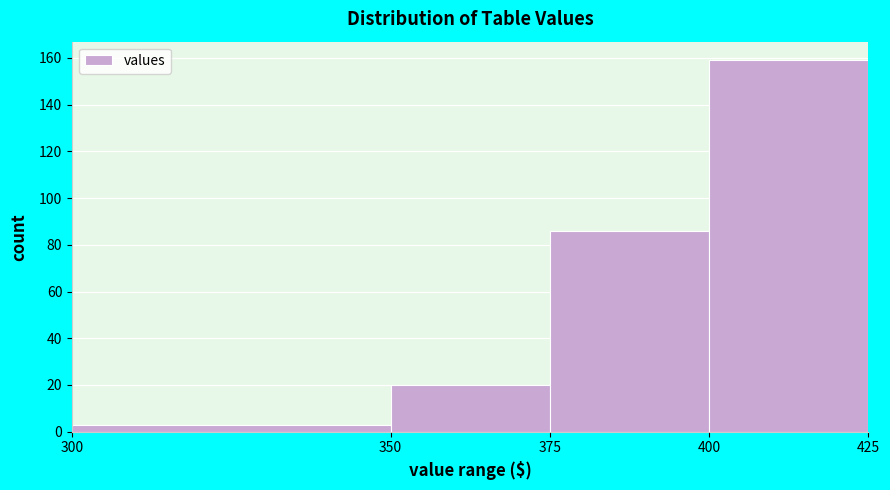

Over which range of the x-axis is the bar tallest?

400 to 425